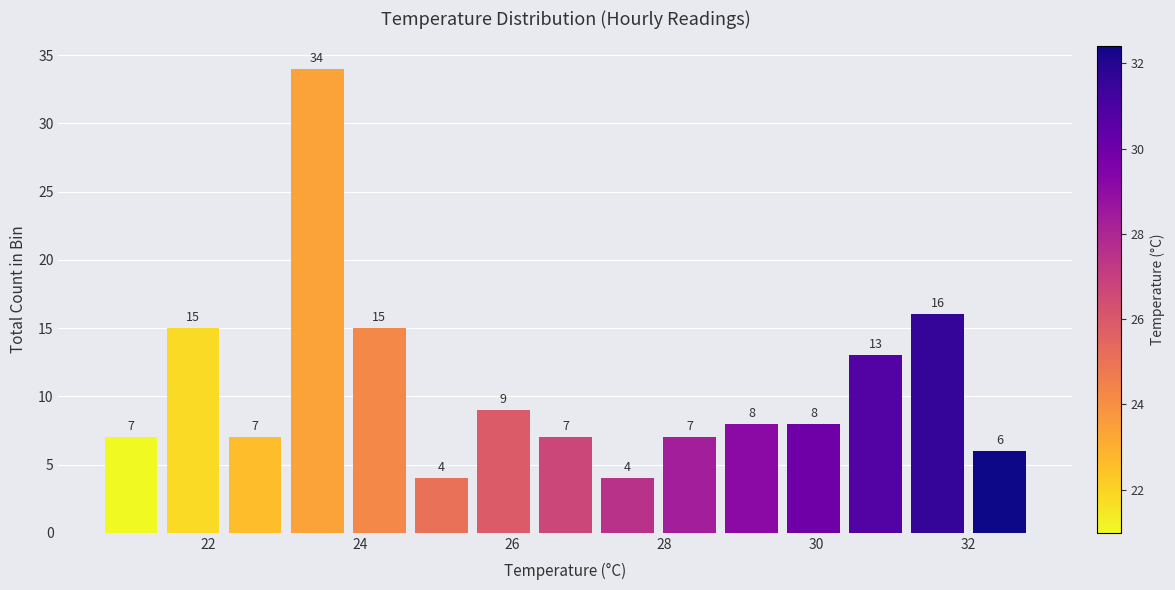

Which range on the x-axis has the tallest bar?

23.0 to 23.8